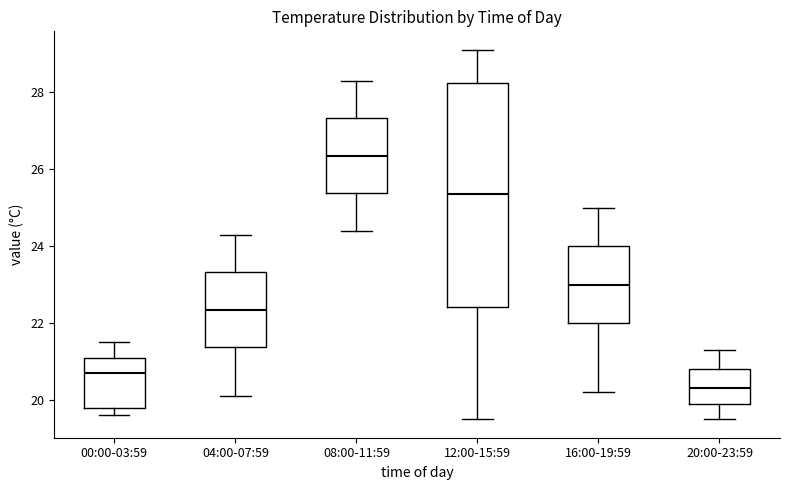

Reading left to right, read every box against the y-axis: the position of its median line, the range the box covers, and the ends of its whiskers. The values are not printed on the chart, so give them approximately, as read against the axis.

00:00-03:59: median 20.8, box 19.8 to 21.2, whiskers 19.6 to 21.6
04:00-07:59: median 22.4, box 21.4 to 23.4, whiskers 20.2 to 24.4
08:00-11:59: median 26.4, box 25.4 to 27.4, whiskers 24.4 to 28.4
12:00-15:59: median 25.4, box 22.4 to 28.2, whiskers 19.6 to 29.2
16:00-19:59: median 23.0, box 22.0 to 24.0, whiskers 20.2 to 25.0
20:00-23:59: median 20.4, box 20.0 to 20.8, whiskers 19.6 to 21.4